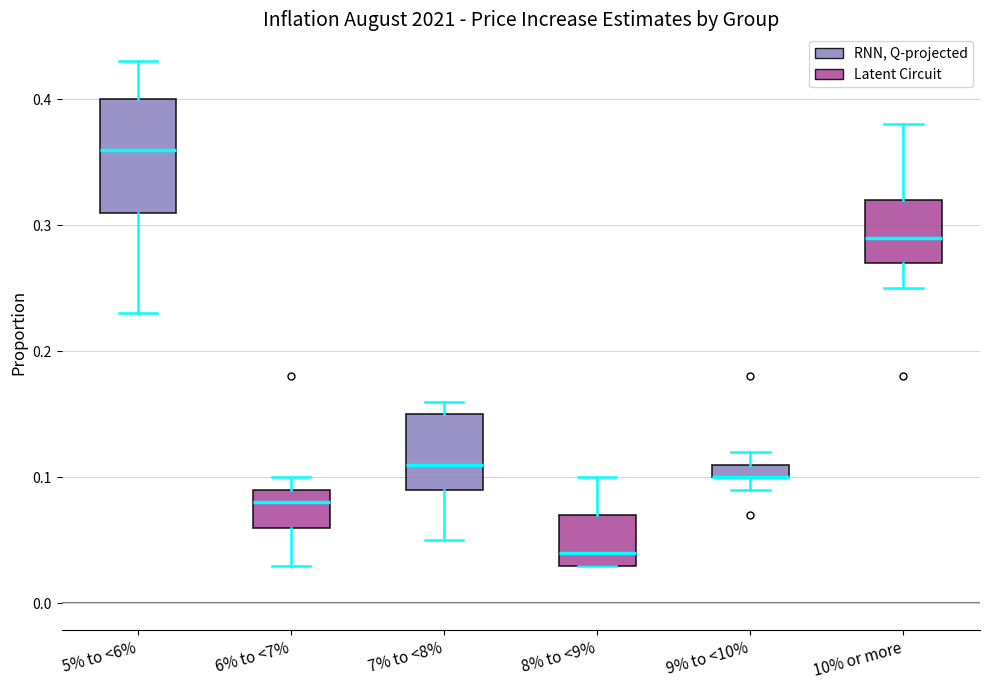

Which box is the tallest, from its lower edge to its upper edge?

5% to <6%